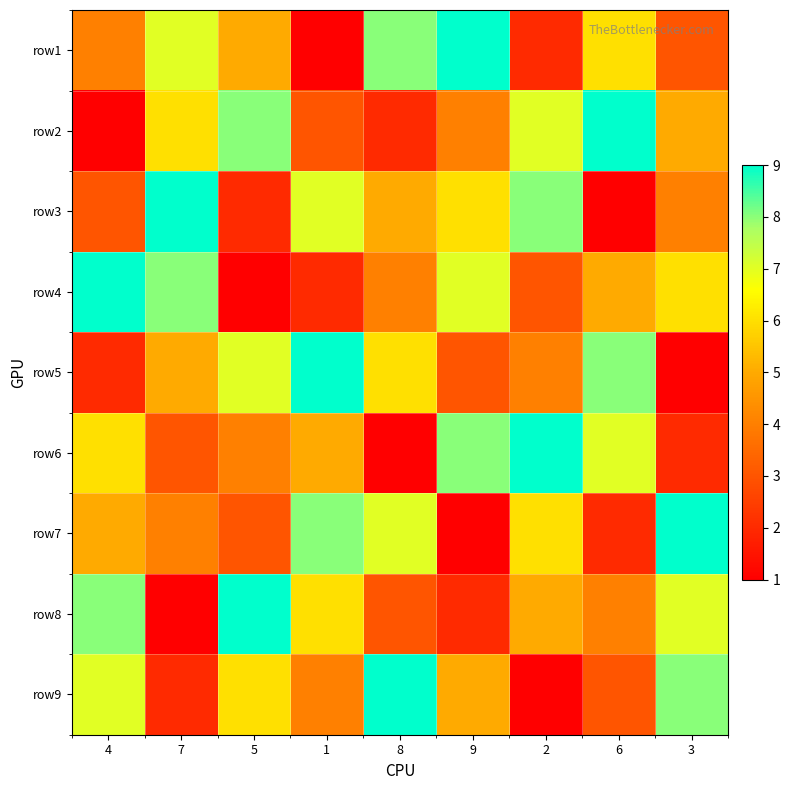

Count the number of data series in this chart.

9